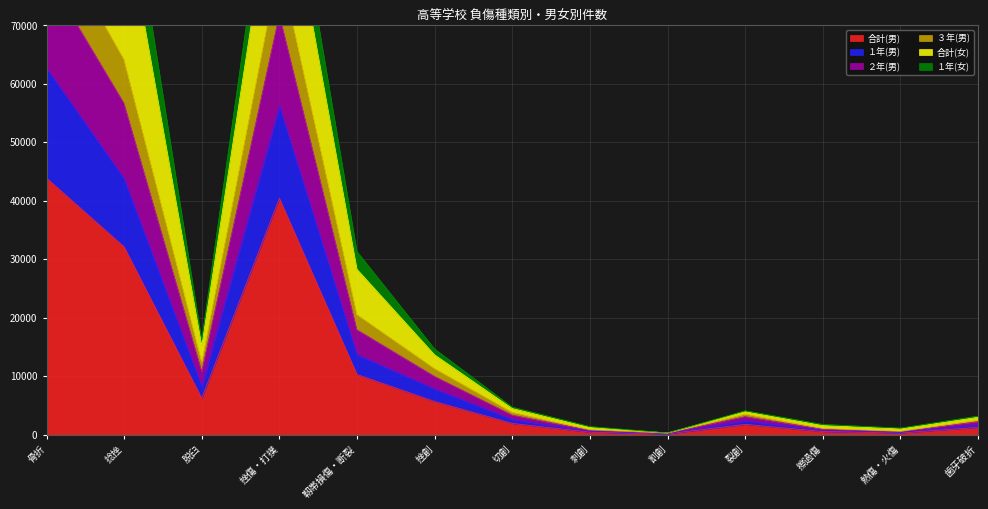

True or false: ２年(男) and ３年(男) cross at least once.

False